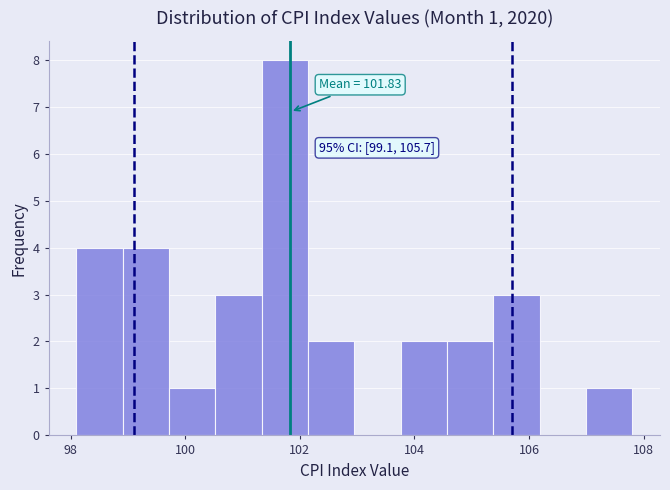

Over which range of the x-axis is the bar tallest?

101.4 to 102.2